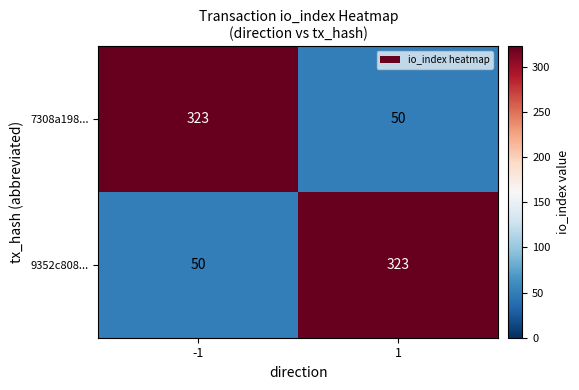

What is the sum of all 7308a198... values?

373